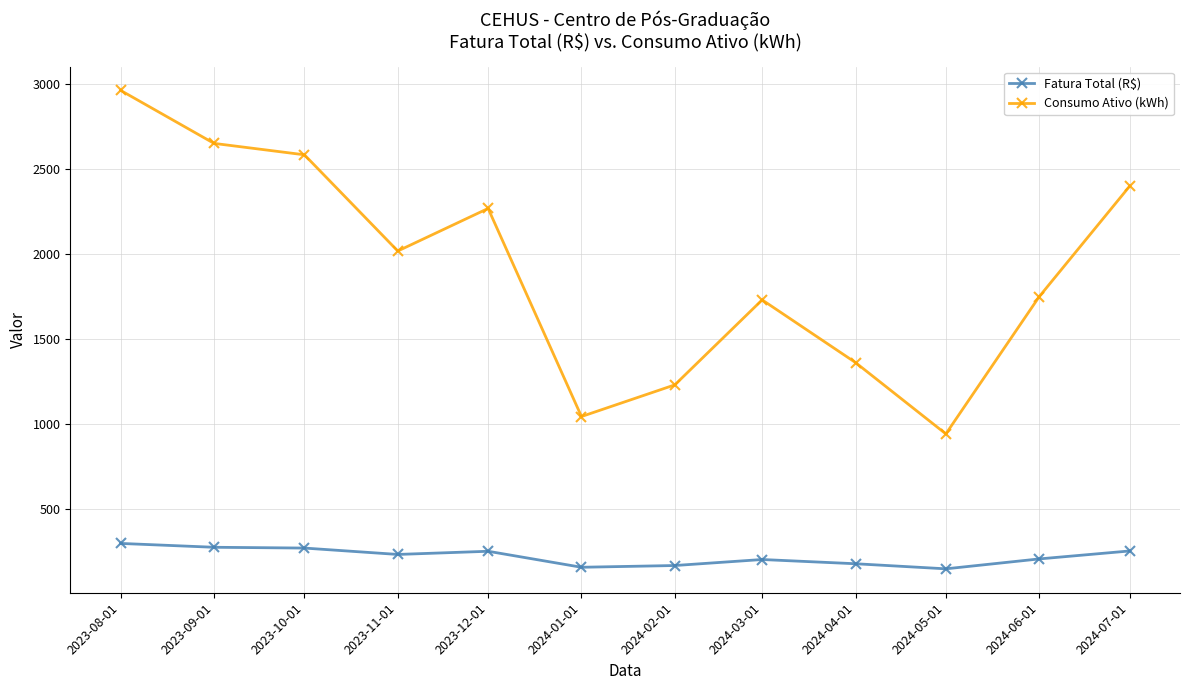

What are all the series names shown in the legend?

Fatura Total (R$), Consumo Ativo (kWh)